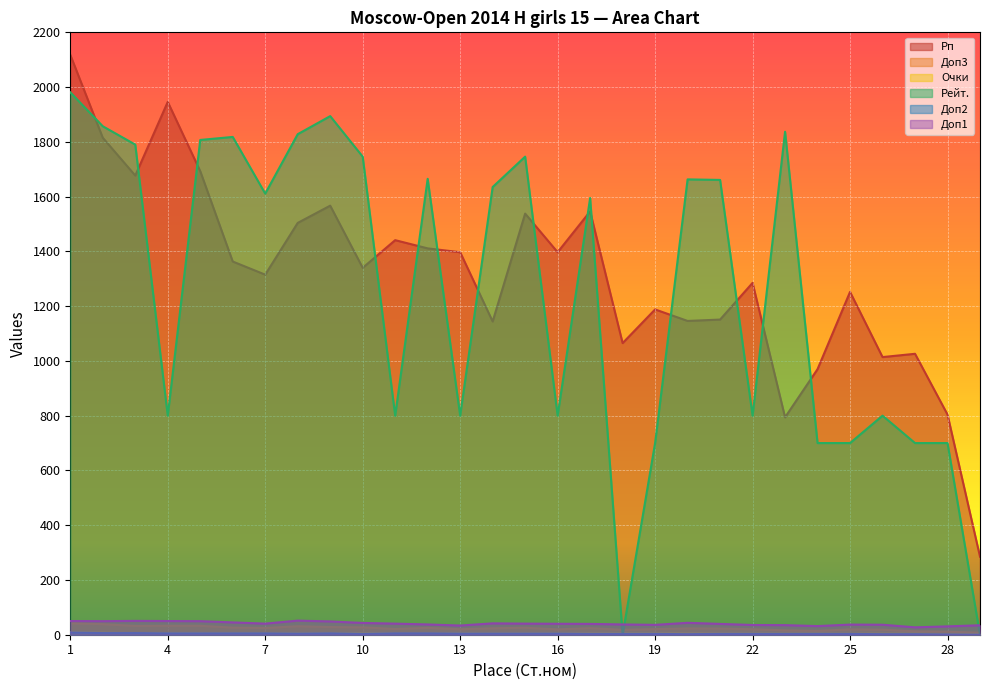

What are all the series names shown in the legend?

Рп, Доп3, Очки, Рейт., Доп2, Доп1